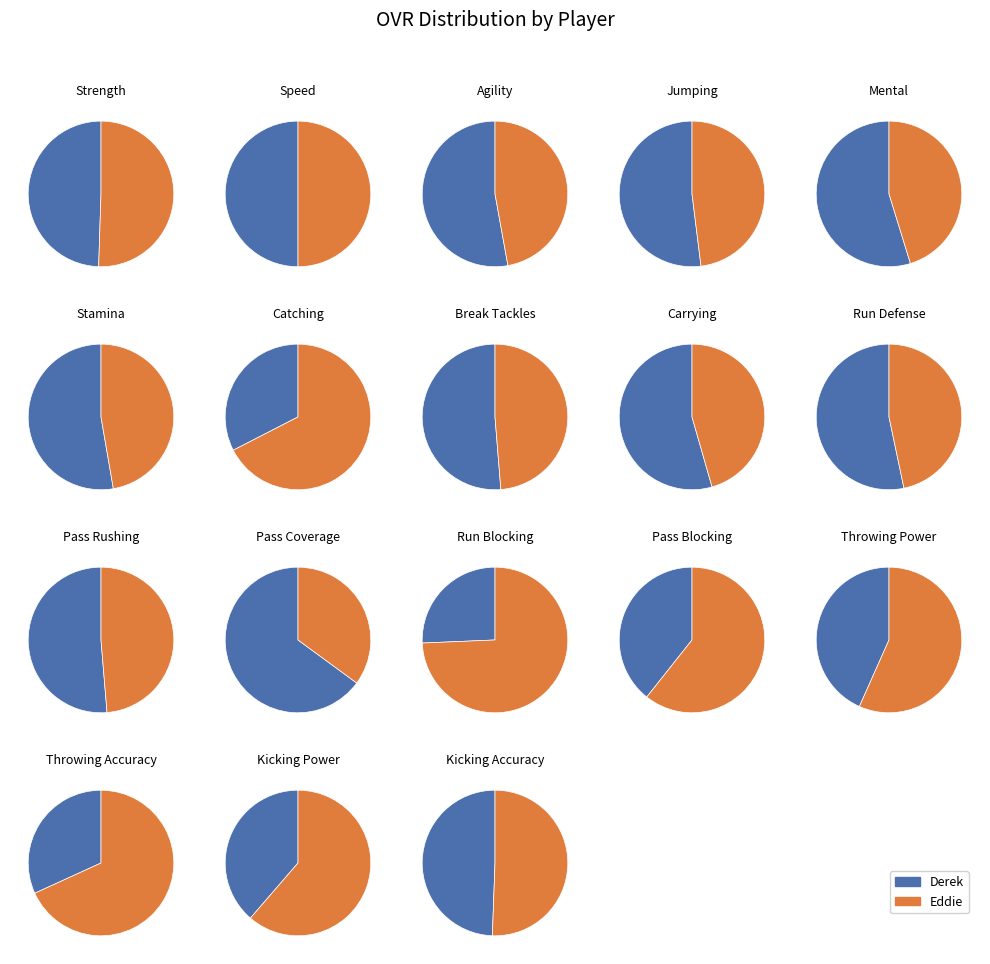

How many slices are in this pie chart?

2